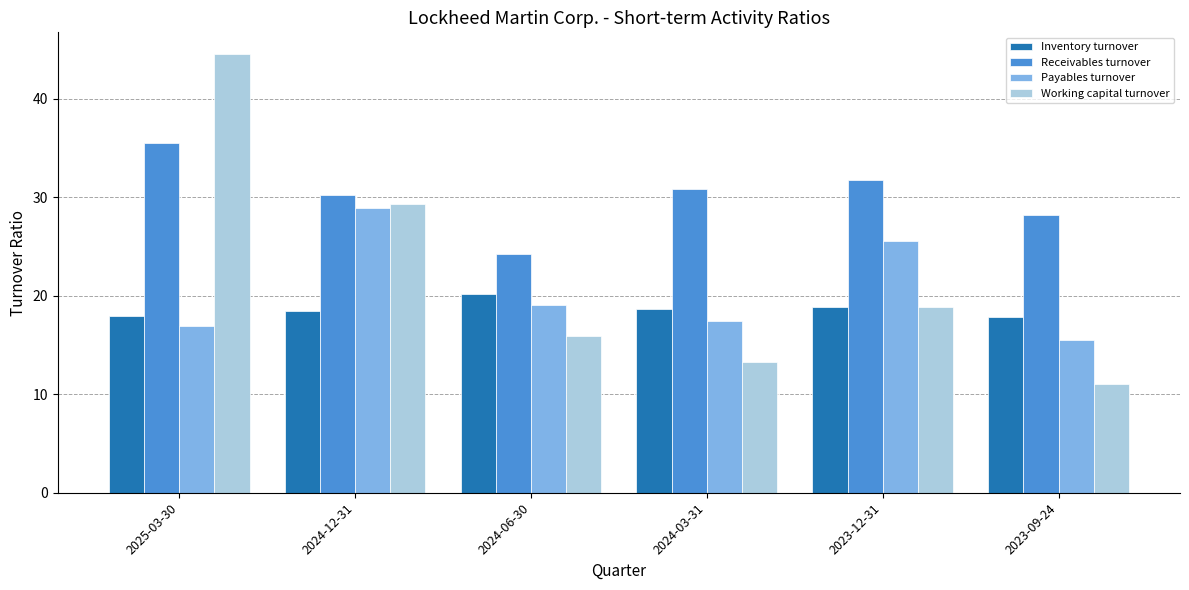

The Payables turnover series shows 3.8 at 2023-09-24. True or false?

False